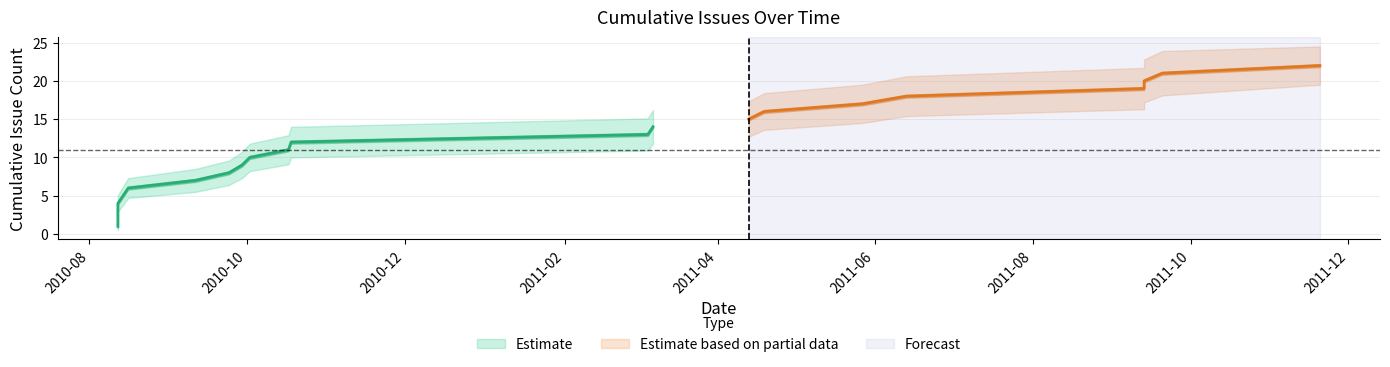

What is the spread (max minus min) of values at 2010-09-29?

3.4